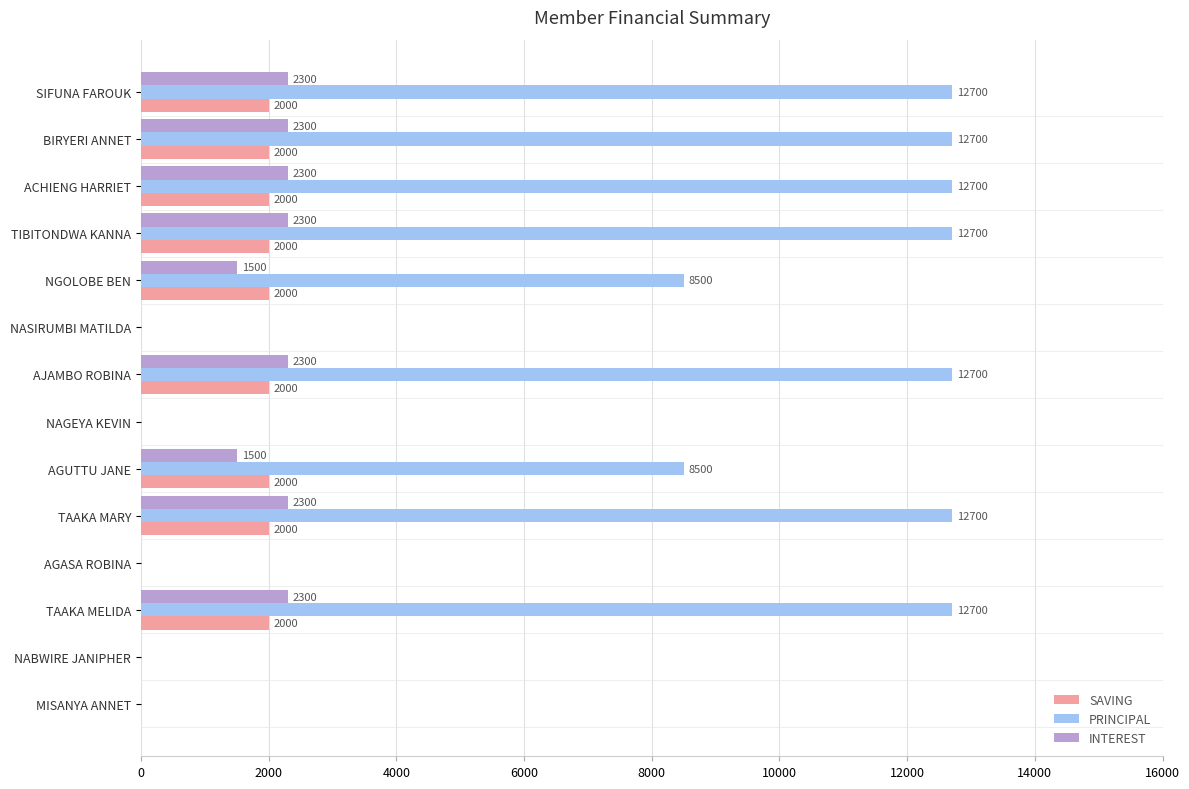

What is the sum of all INTEREST values?

19100